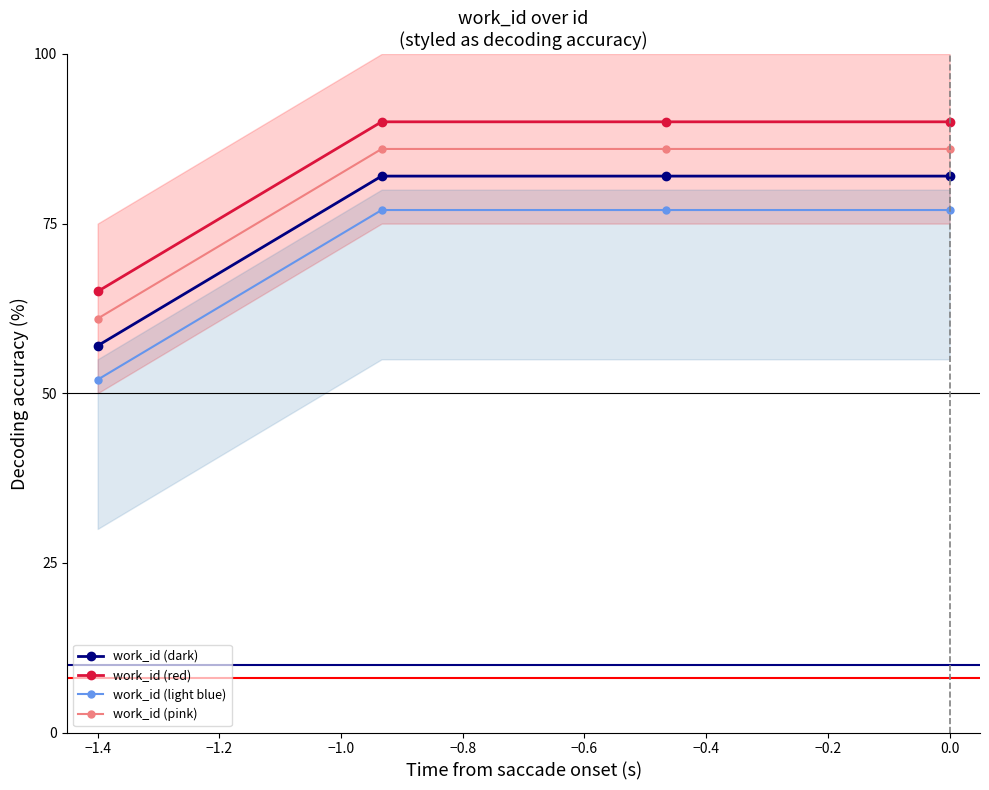

True or false: work_id (pink) has more than 2 points higher than both neighbors.

False